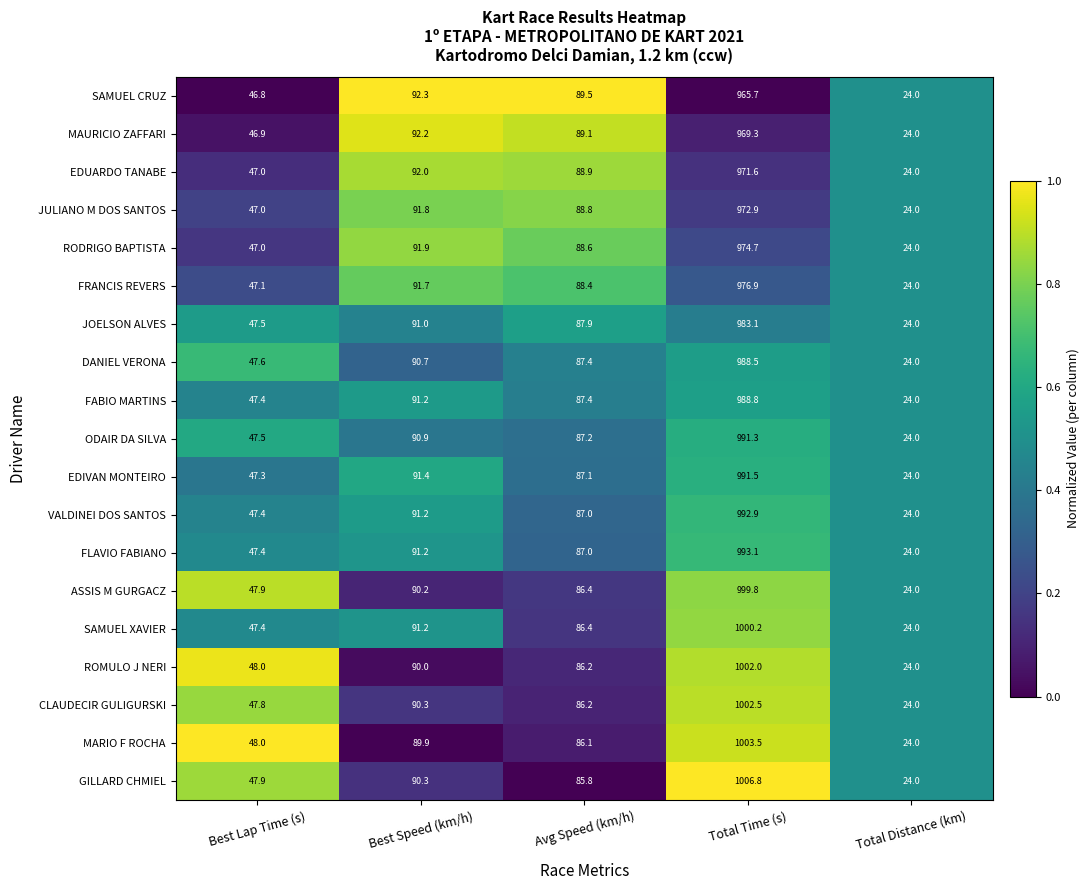

What is the sum of the SAMUEL XAVIER values at Total Time (s) and Best Speed (km/h)?

1091.4